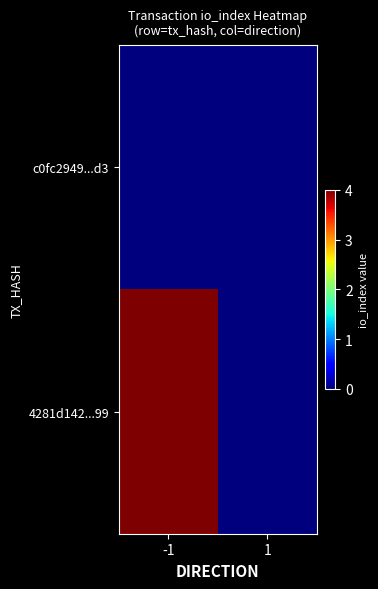

What is the total value across all series at -1?

4